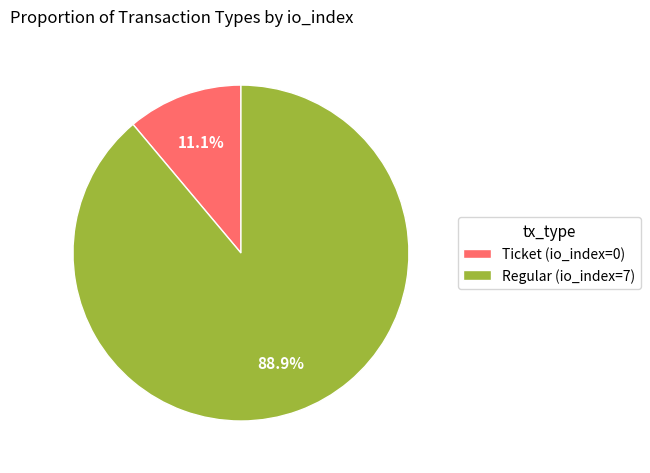

Rank the categories by value from highest to lowest.

Regular (io_index=7), Ticket (io_index=0)